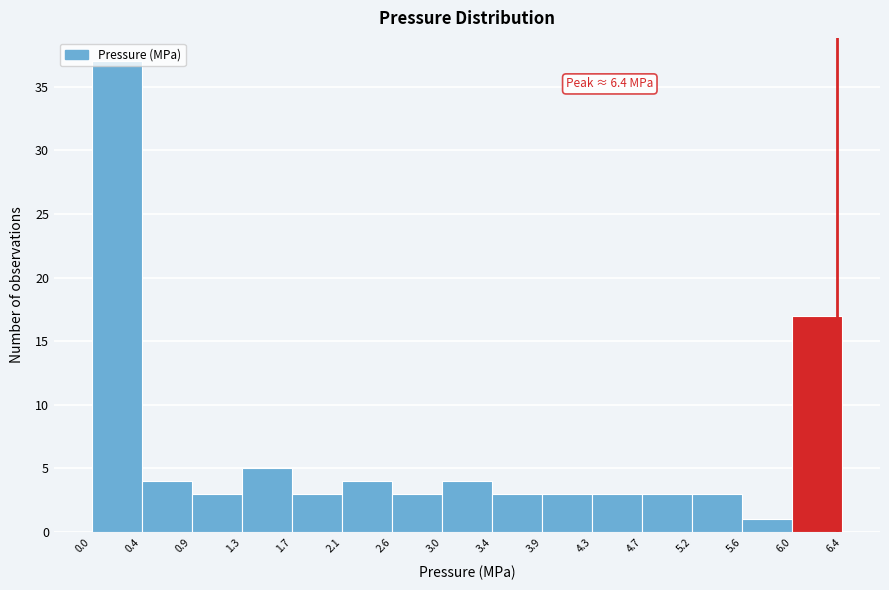

Which range on the x-axis has the tallest bar?

0.0 to 0.4